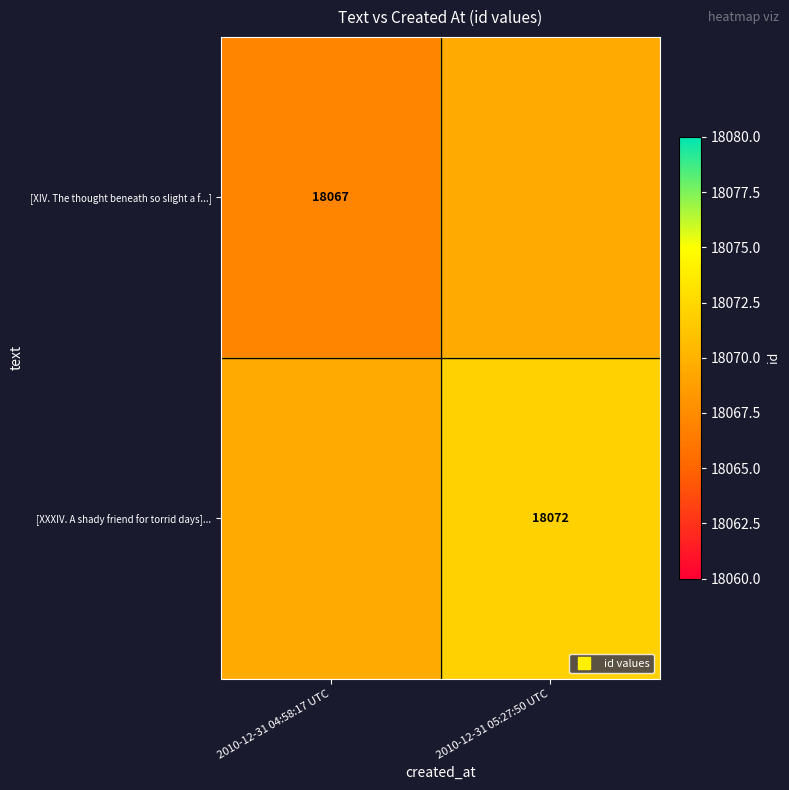

What is the difference between the maximum and minimum values in the [XXXIV. A shady friend for torrid days]... series?

2.5